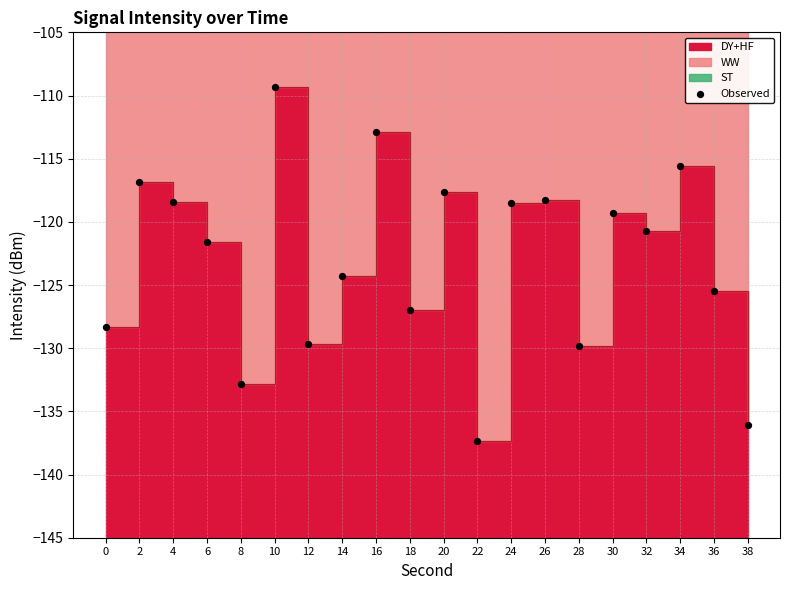

What is the change in value from 12 to 24?

+11.2